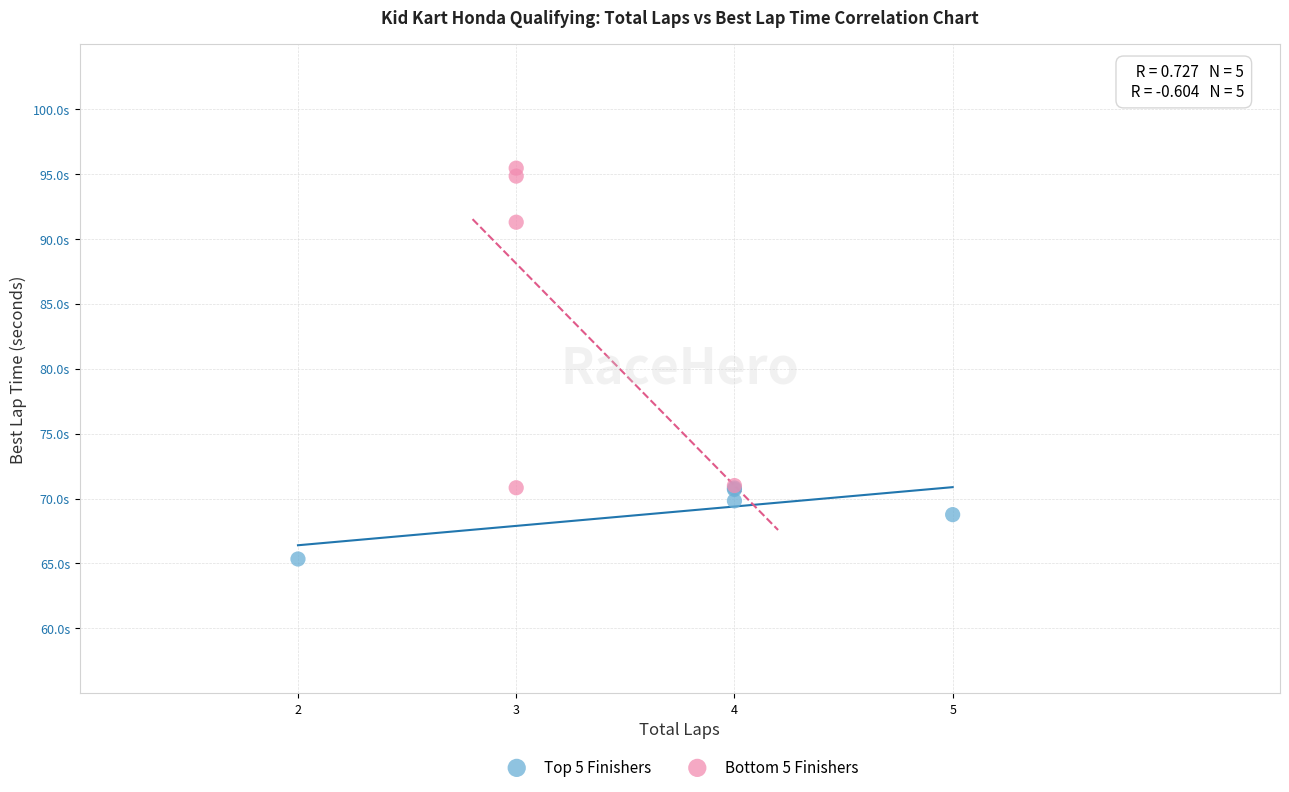

What are all the series names shown in the legend?

Top 5 Finishers, Bottom 5 Finishers